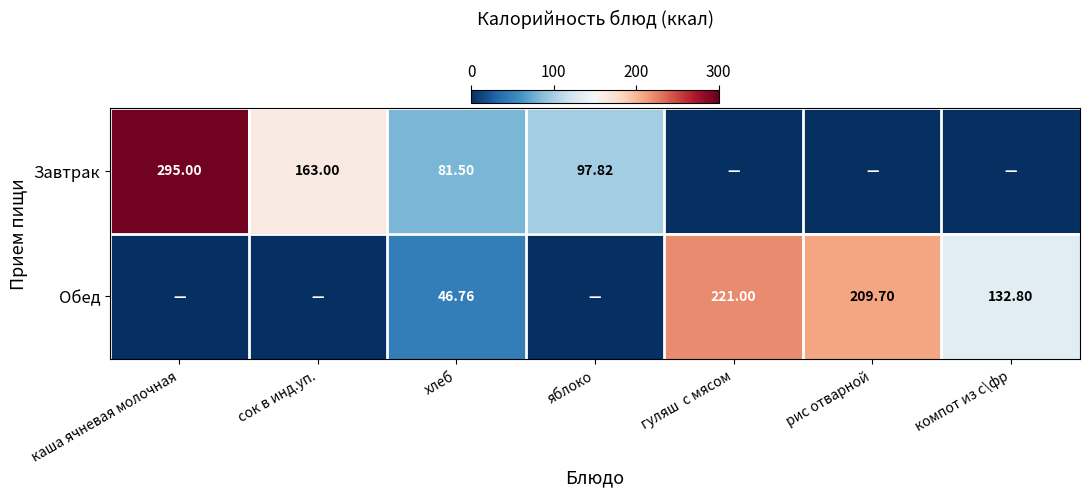

How many categories are shown in the chart?

7